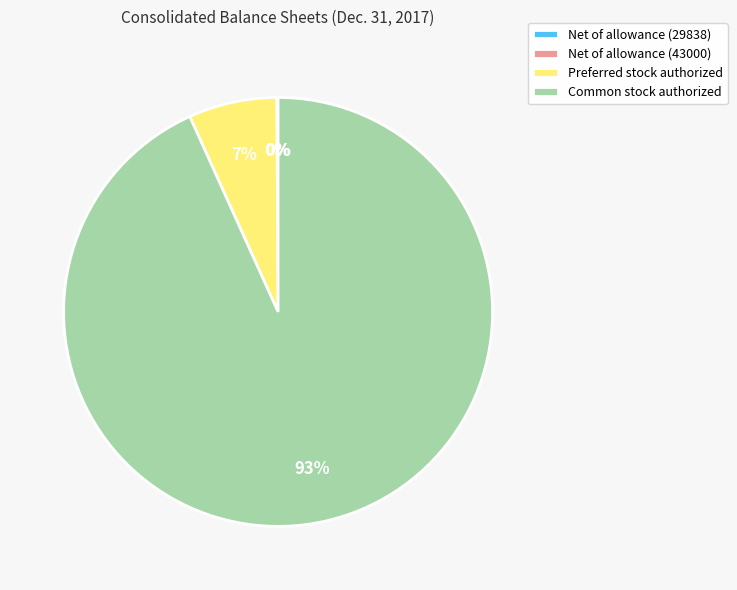

Is it true that Common stock authorized is 99% of the pie?

False